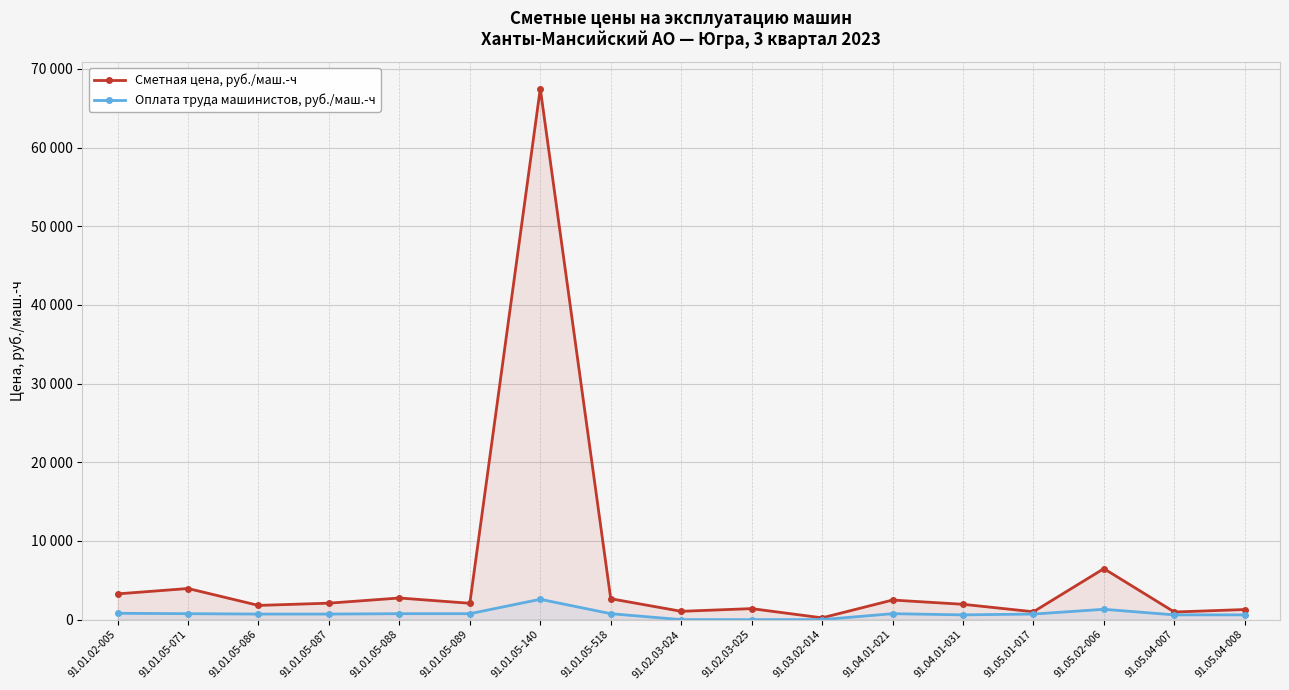

What position from the left is 91.01.05-518?

8